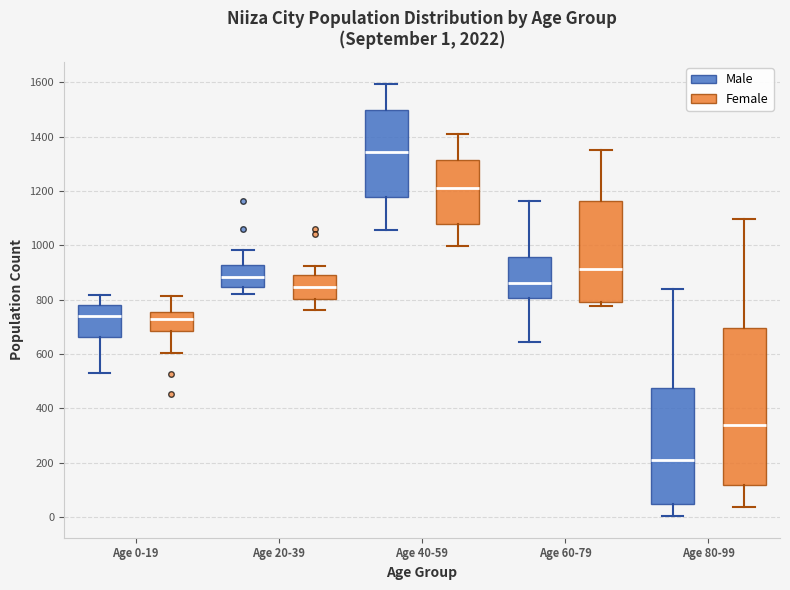

Which box is the tallest, from its lower edge to its upper edge?

Age 80-99 (Female)